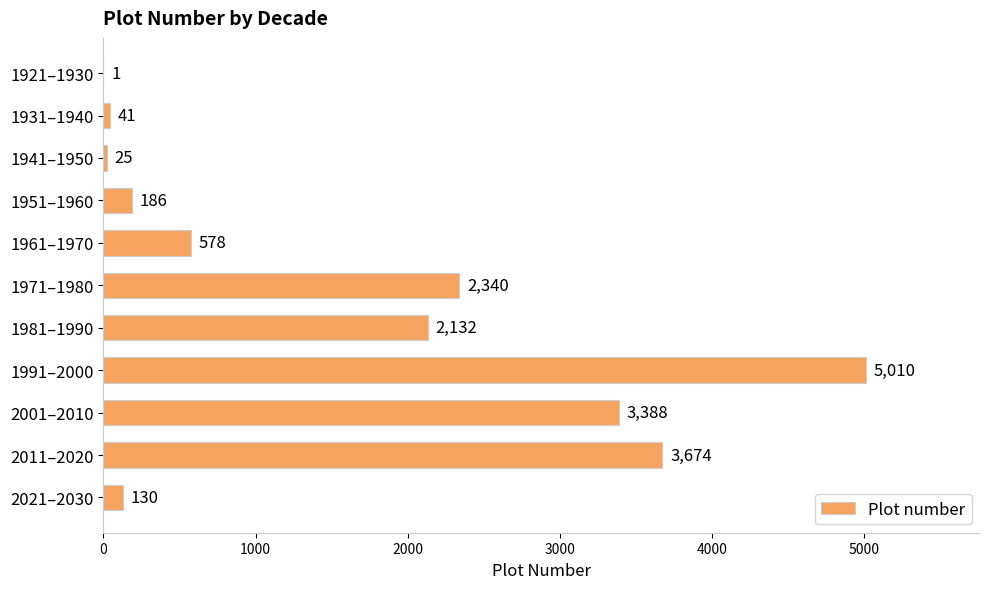

Reading top to bottom, what are all the values shown in this chart?

1921–1930=1	1931–1940=41	1941–1950=25	1951–1960=186	1961–1970=578	1971–1980=2340	1981–1990=2132	1991–2000=5010	2001–2010=3388	2011–2020=3674	2021–2030=130